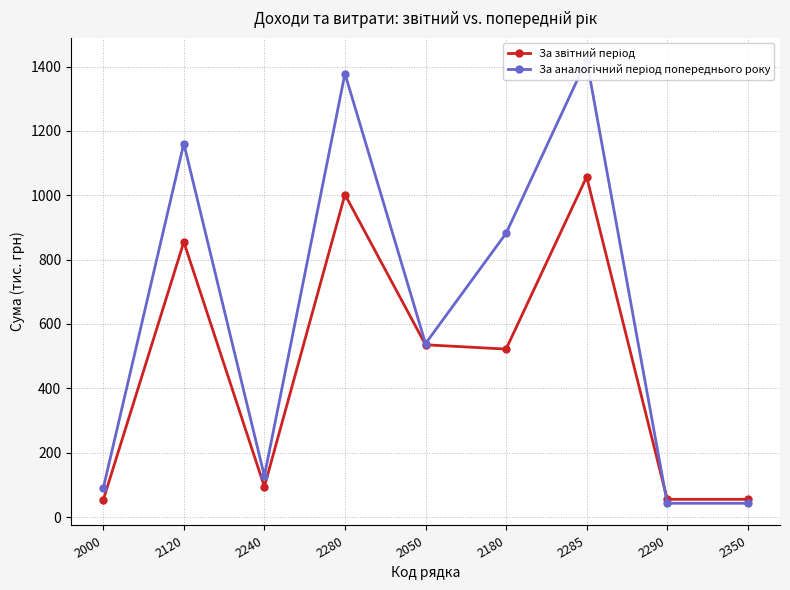

What is the sum of all За звітний період values?

4229.6